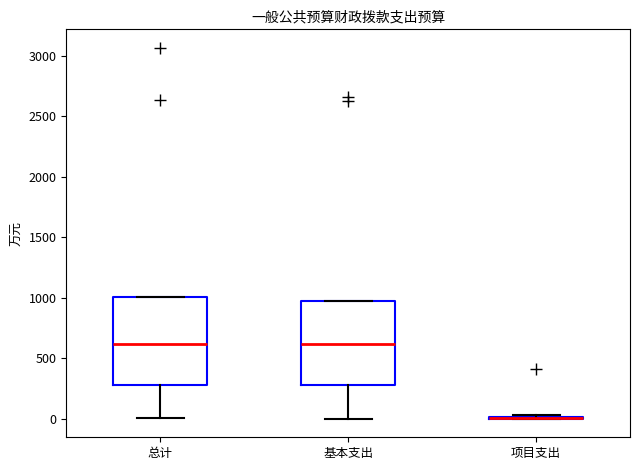

Where does the lower whisker of the box for 总计 end on the y-axis? The values are not printed on the chart, so give them approximately, as read against the axis.

0